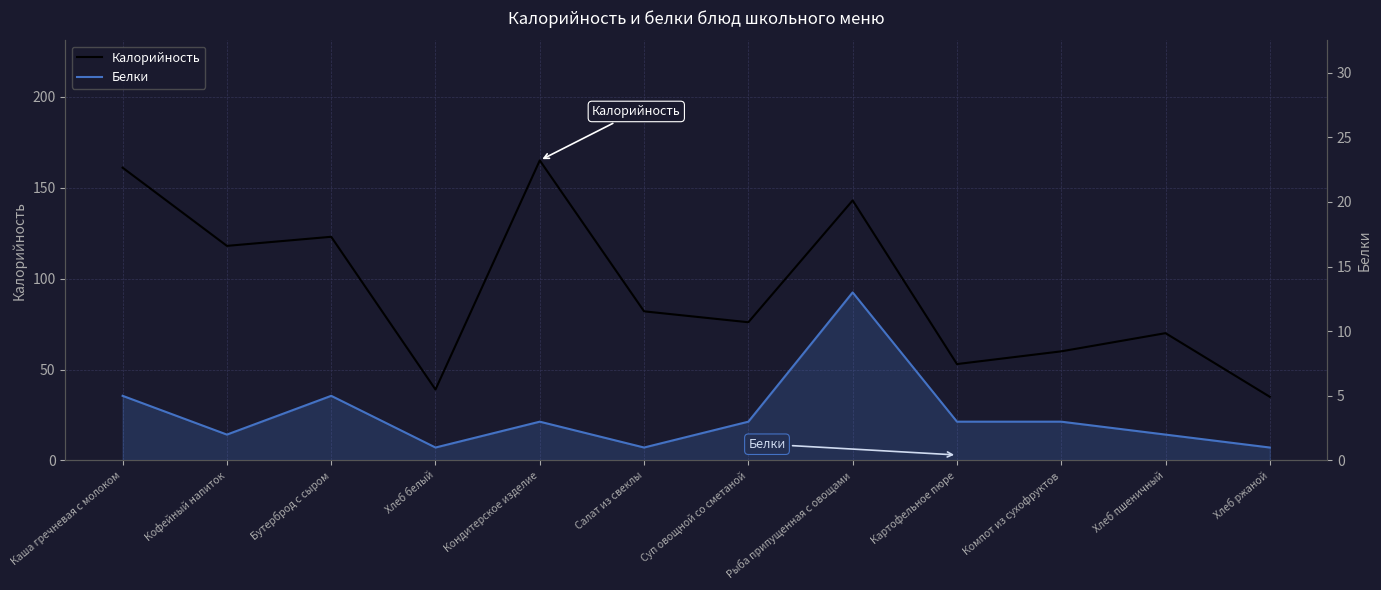

What is the difference between the maximum and minimum values in the Калорийность series?

130